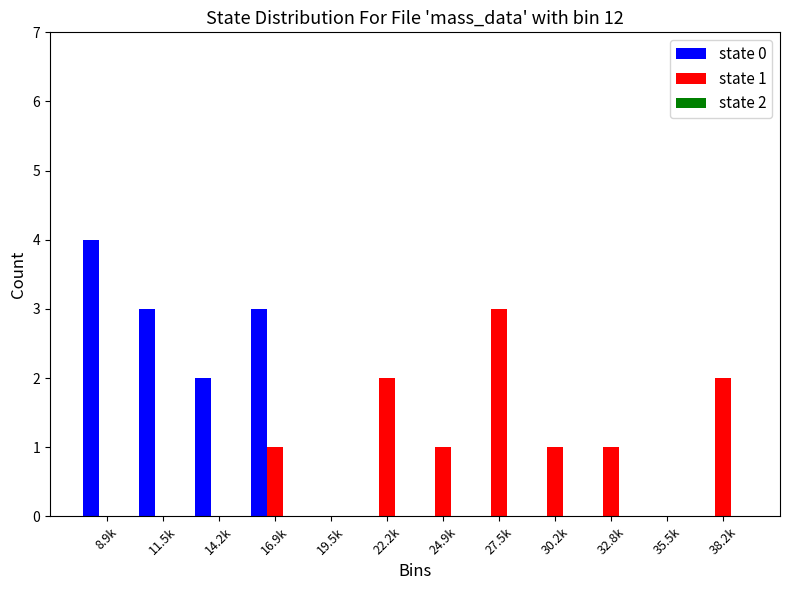

What is the maximum value shown in the chart?

4